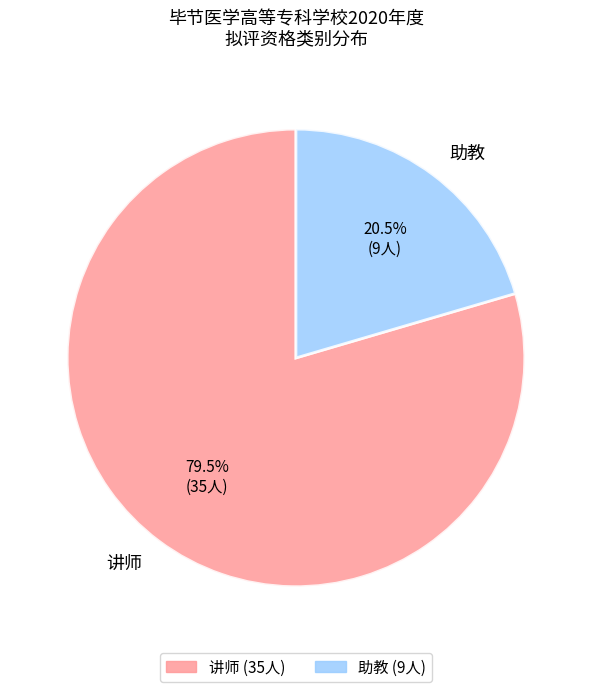

What percentage do 助教 and 讲师 together represent?

100.0%